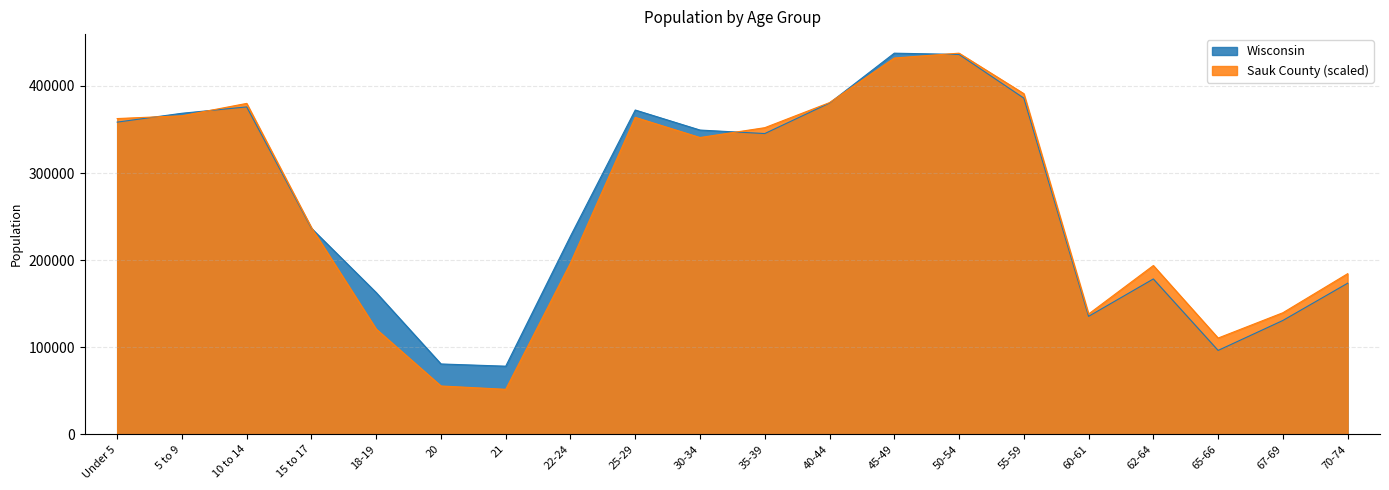

Reading left to right, extract all data points from this chart.

Sauk County: 362548.0	365737.0	379951.0	237264.4	120818.9	55489.2	51662.4	196809.1	363914.7	340771.4	352069.7	380862.1	432069.0	437627.0	391158.2	138130.9	193802.3	110522.9	139588.7	184417.5
Wisconsin: 358443.0	368617.0	375927.0	236505.0	162704.0	80763.0	78216.0	227573.0	372347.0	349347.0	345328.0	380338.0	437627.0	436126.0	385986.0	135437.0	178388.0	96316.0	130713.0	173467.0